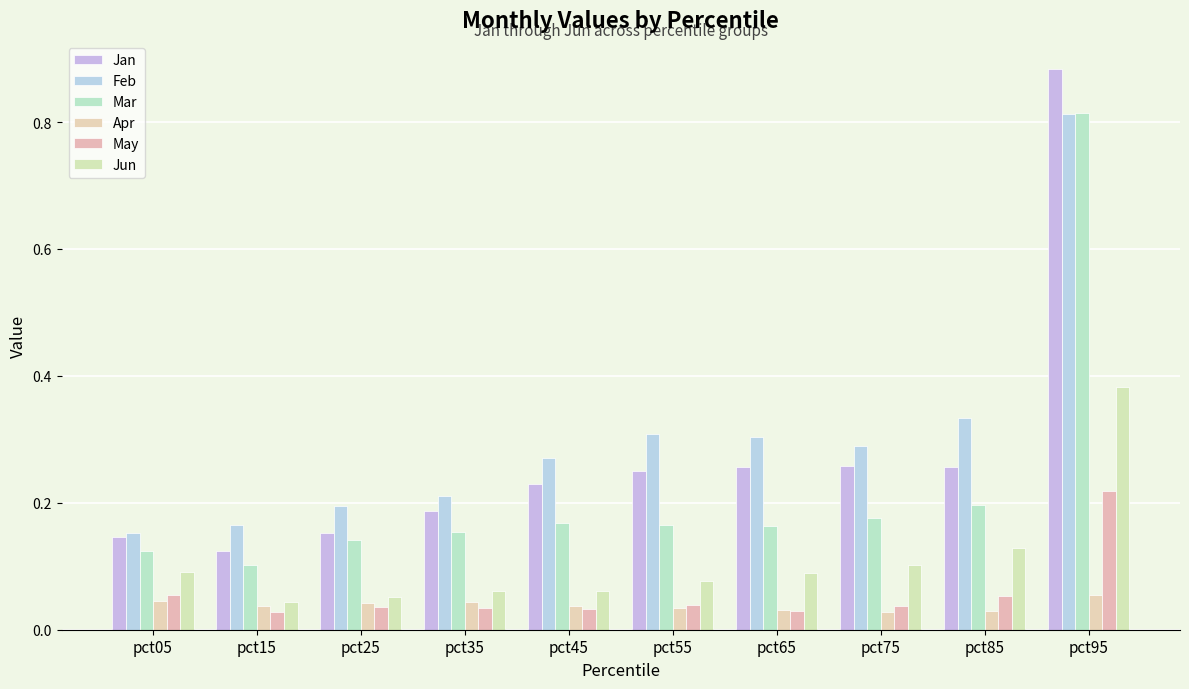

Reading left to right, transcribe all the data shown in this chart.

Jan: pct05=0.1	pct15=0.1	pct25=0.2	pct35=0.2	pct45=0.2	pct55=0.3	pct65=0.3	pct75=0.3	pct85=0.3	pct95=0.9
Feb: pct05=0.2	pct15=0.2	pct25=0.2	pct35=0.2	pct45=0.3	pct55=0.3	pct65=0.3	pct75=0.3	pct85=0.3	pct95=0.8
Mar: pct05=0.1	pct15=0.1	pct25=0.1	pct35=0.2	pct45=0.2	pct55=0.2	pct65=0.2	pct75=0.2	pct85=0.2	pct95=0.8
Apr: pct05=0.0	pct15=0.0	pct25=0.0	pct35=0.0	pct45=0.0	pct55=0.0	pct65=0.0	pct75=0.0	pct85=0.0	pct95=0.1
May: pct05=0.1	pct15=0.0	pct25=0.0	pct35=0.0	pct45=0.0	pct55=0.0	pct65=0.0	pct75=0.0	pct85=0.1	pct95=0.2
Jun: pct05=0.1	pct15=0.0	pct25=0.1	pct35=0.1	pct45=0.1	pct55=0.1	pct65=0.1	pct75=0.1	pct85=0.1	pct95=0.4